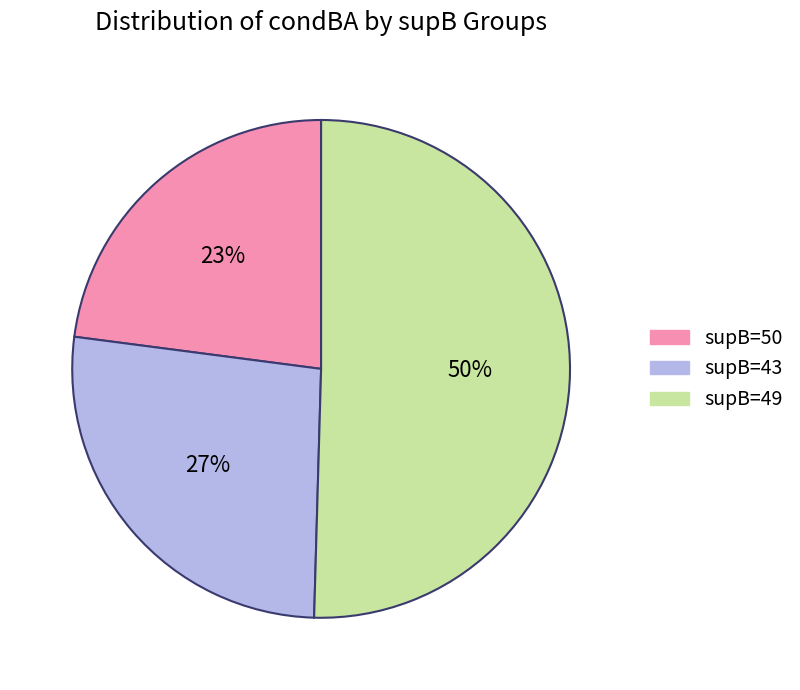

Is the sum of supB=50 and supB=49 greater than half?

Yes